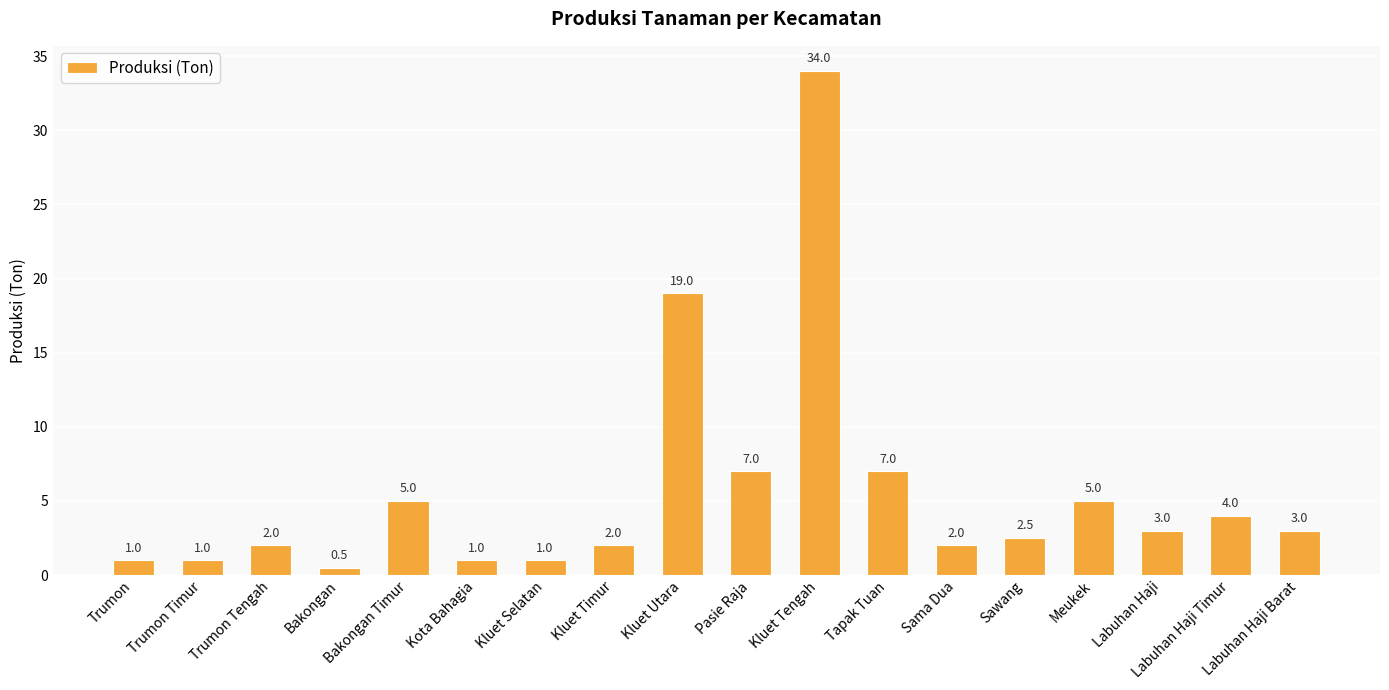

At which label does the data first exceed 3?

Bakongan Timur